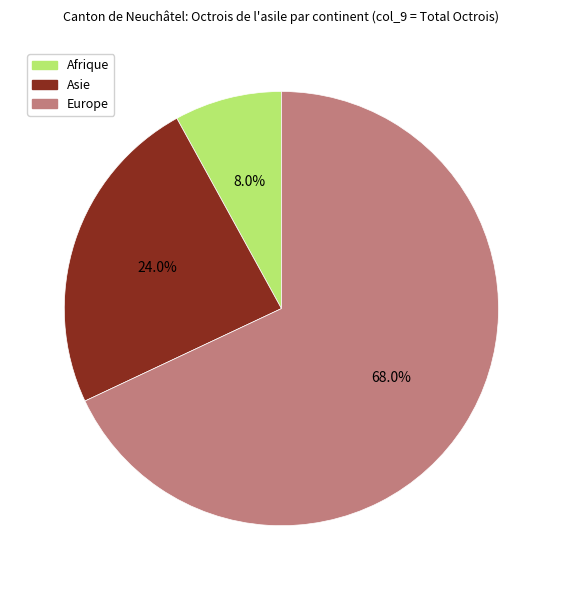

Which slice represents more than half of the pie?

Europe